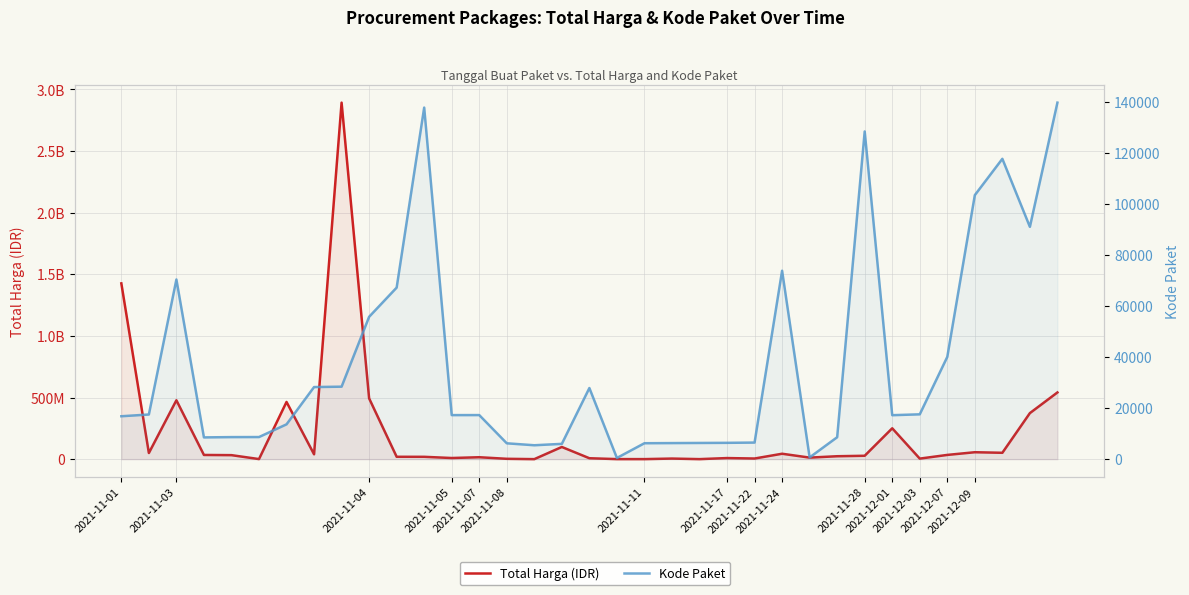

True or false: Total Harga (IDR) and Kode Paket intersect in this chart.

False